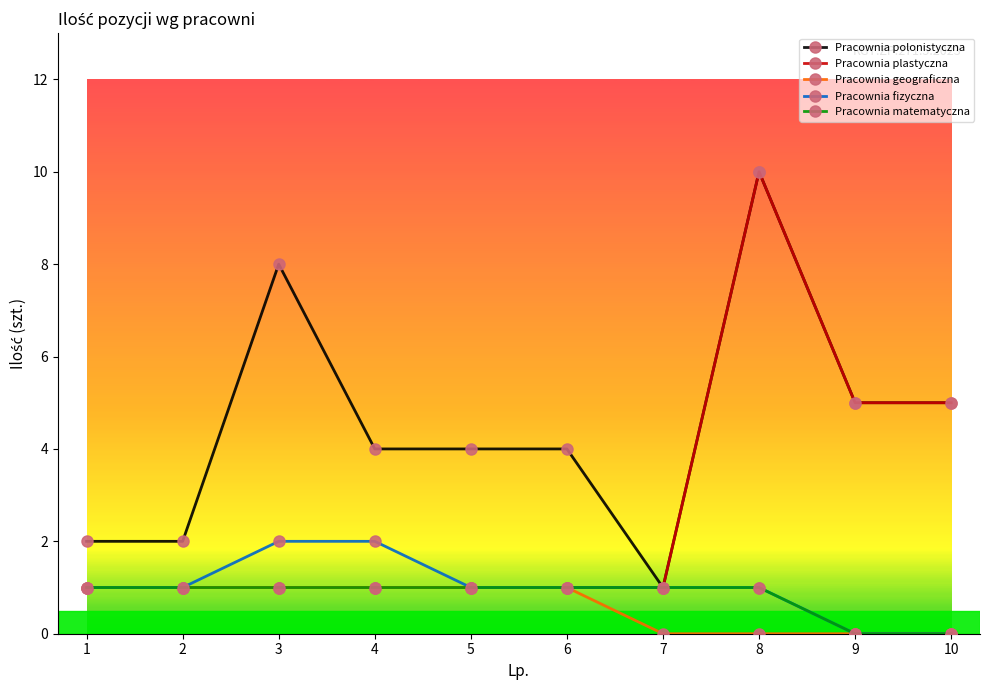

Reading left to right, what are all the values shown in this chart?

Pracownia polonistyczna: 1=2	2=2	3=8	4=4	5=4	6=4	7=1	8=10	9=5	10=5
Pracownia plastyczna: 1=1	2=1	3=1	4=1	5=1	6=1	7=1	8=10	9=5	10=5
Pracownia geograficzna: 1=1	2=1	3=1	4=1	5=1	6=1	7=0	8=0	9=0	10=0
Pracownia fizyczna: 1=1	2=1	3=2	4=2	5=1	6=1	7=1	8=1	9=0	10=0
Pracownia matematyczna: 1=1	2=1	3=1	4=1	5=1	6=1	7=1	8=1	9=0	10=0